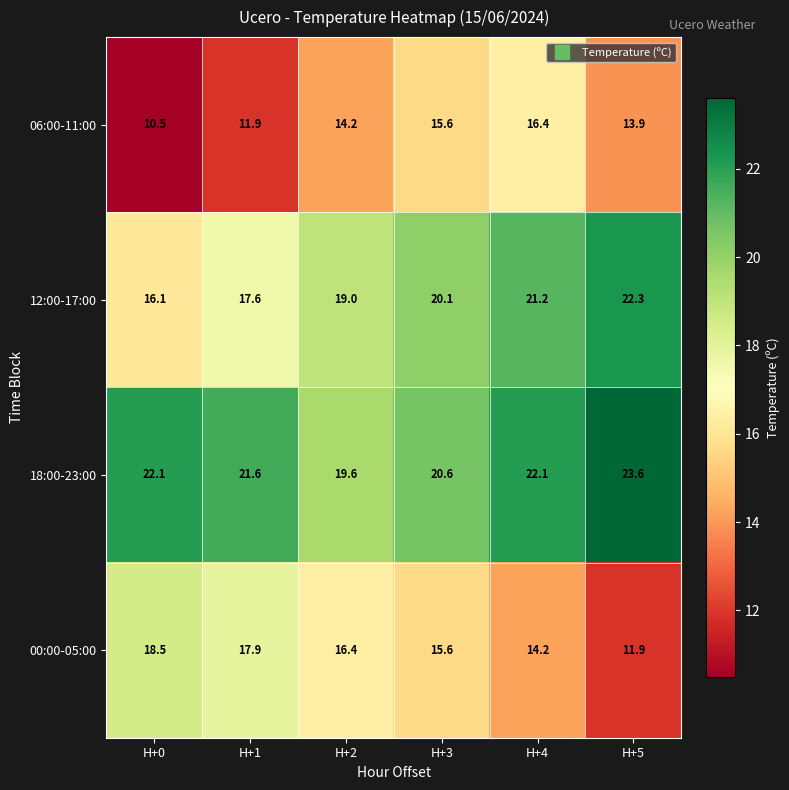

Is the value of 06:00-11:00 at H+1 greater than the value of 00:00-05:00 at H+2?

No